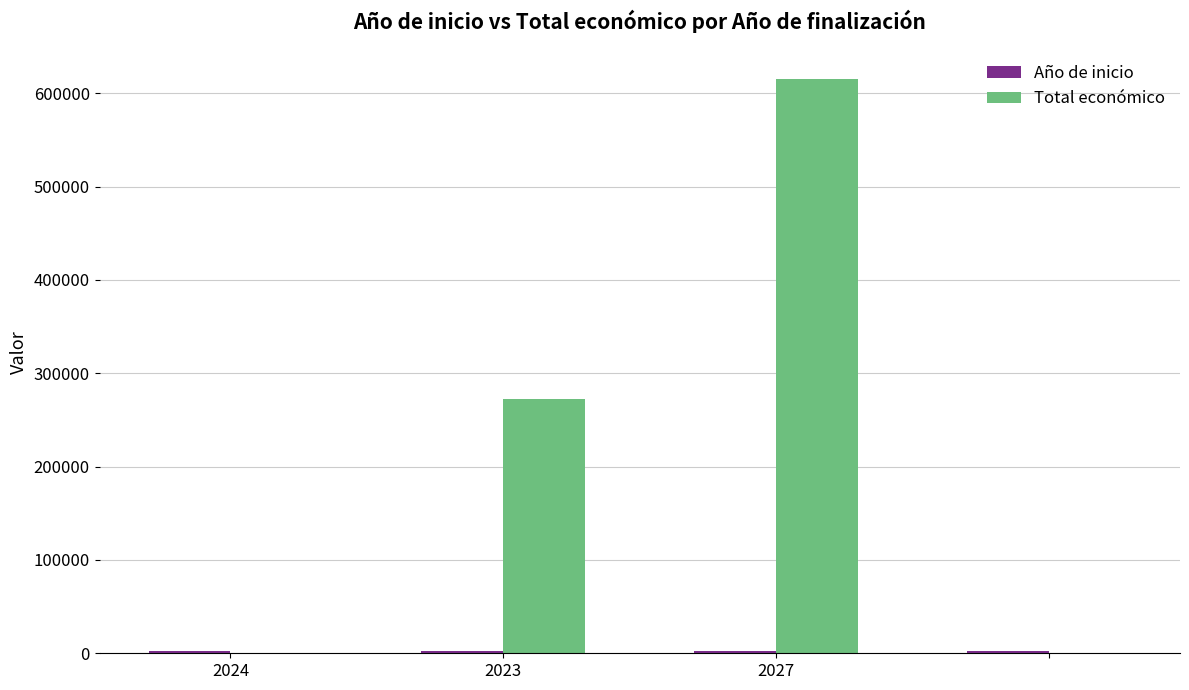

Which series has the largest total across all categories?

Total económico